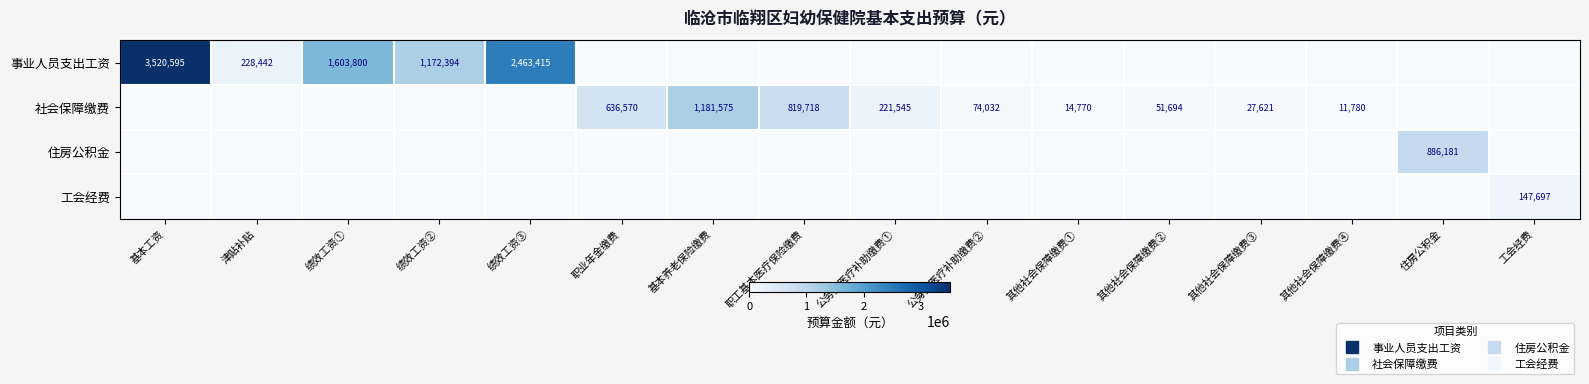

The value of 社会保障缴费 at 绩效工资② is 551566.8. True or false?

False